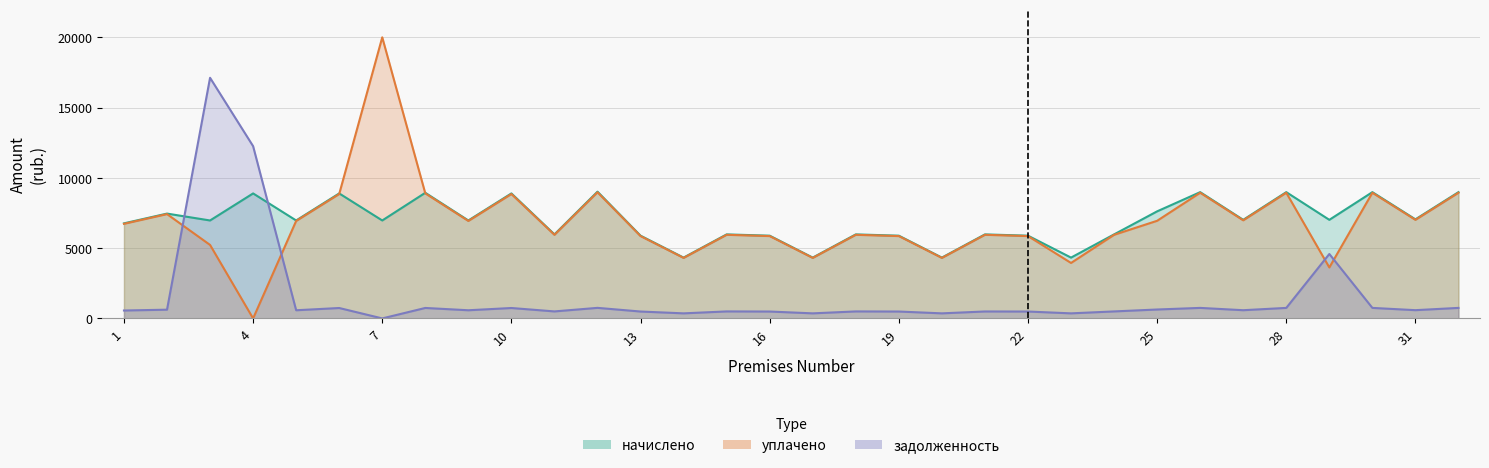

Where does the уплачено series first go above 6731?

1